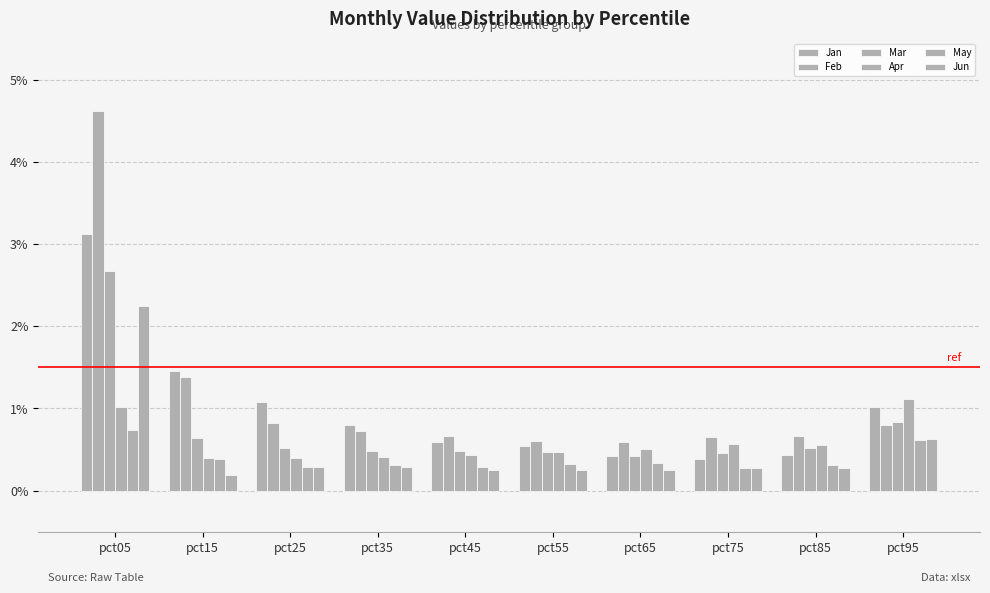

How many bars are there in total?

60